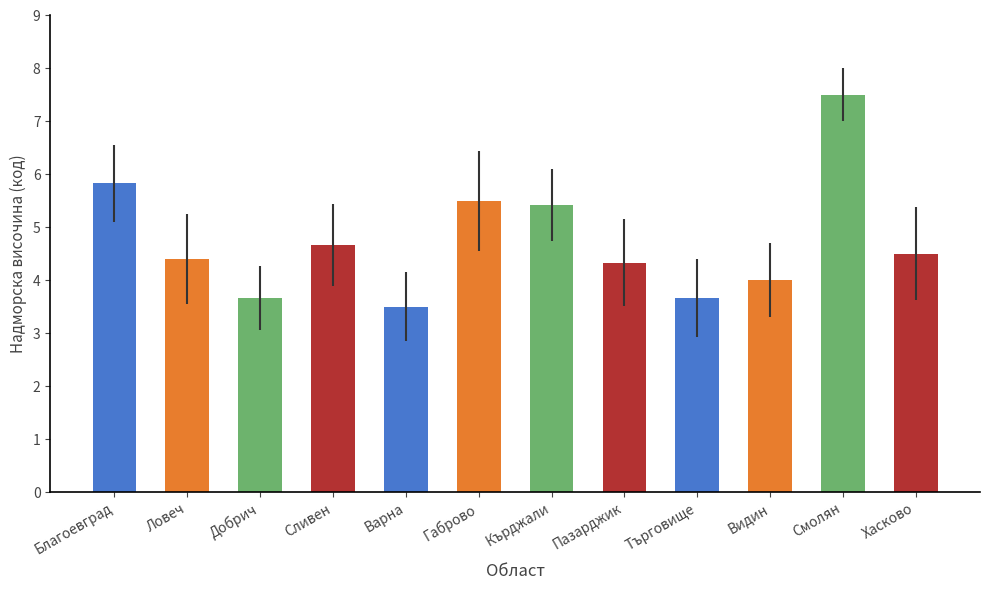

What is the minimum value shown in the chart?

3.5